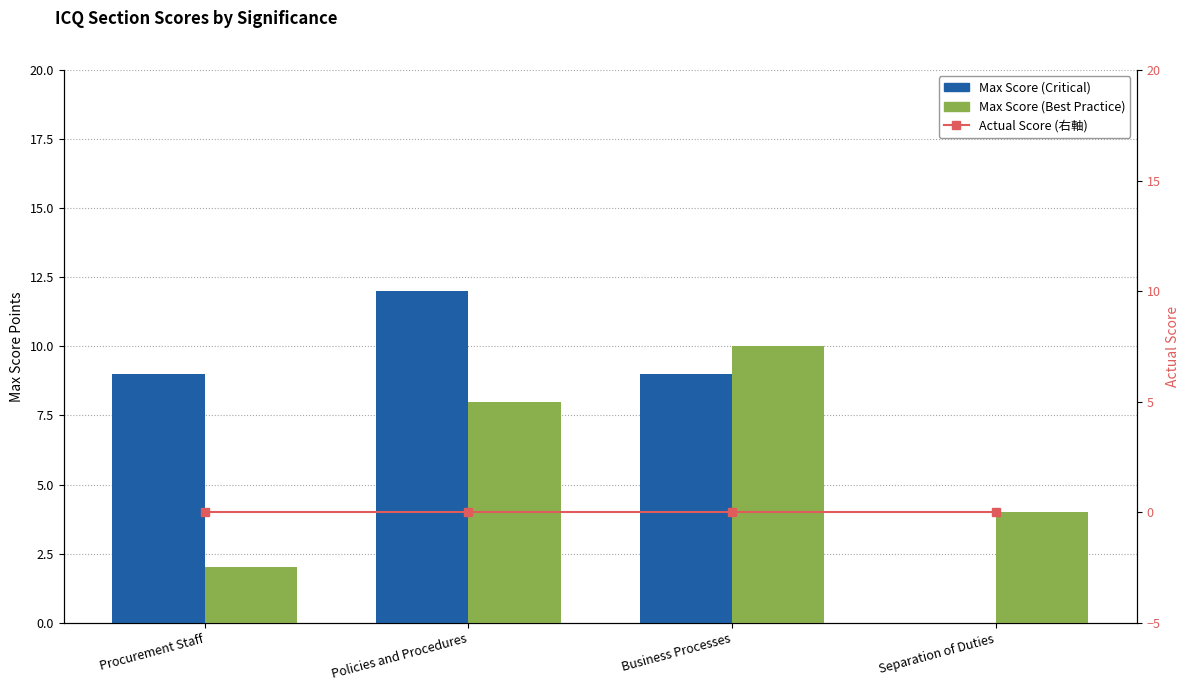

Which series has the largest total across all categories?

Max Score (Critical)